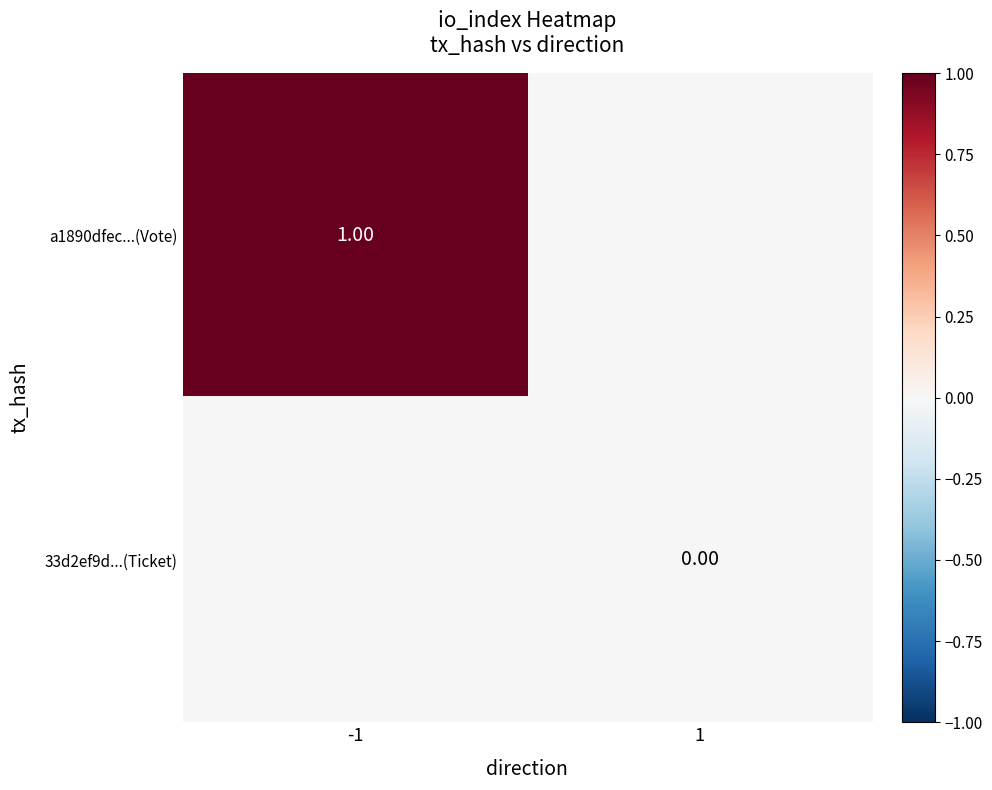

How many series are shown in this chart?

2